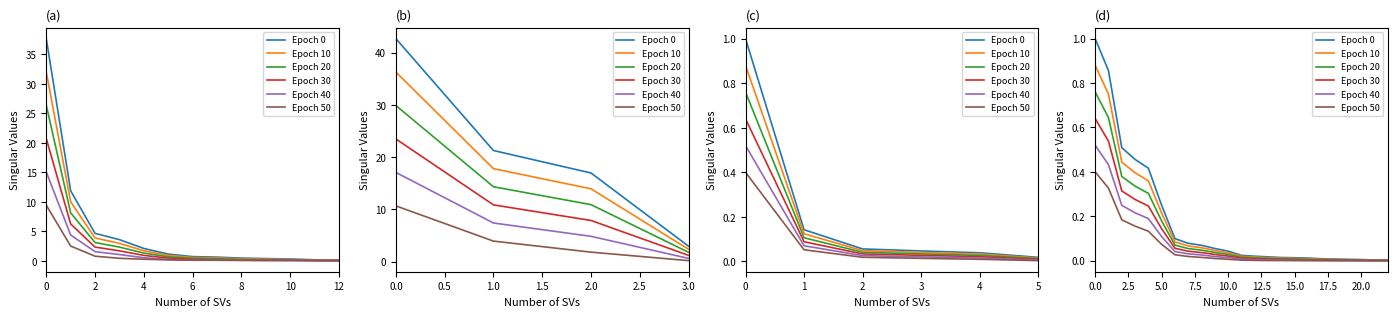

Between 5.0 and 20.0, which series saw the biggest shift?

Epoch 0